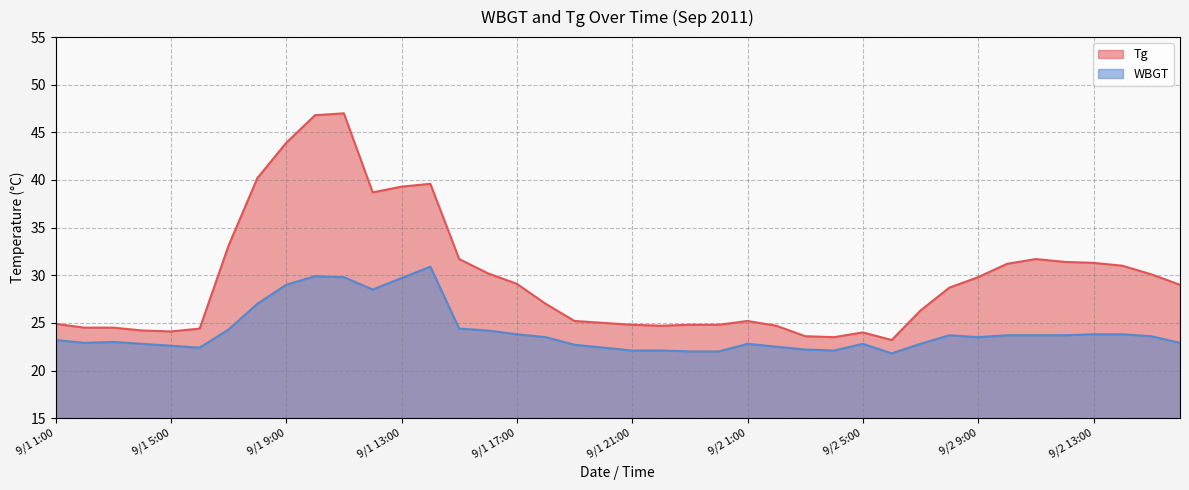

What is the label of the 17th point from the right?

9/1 24:00